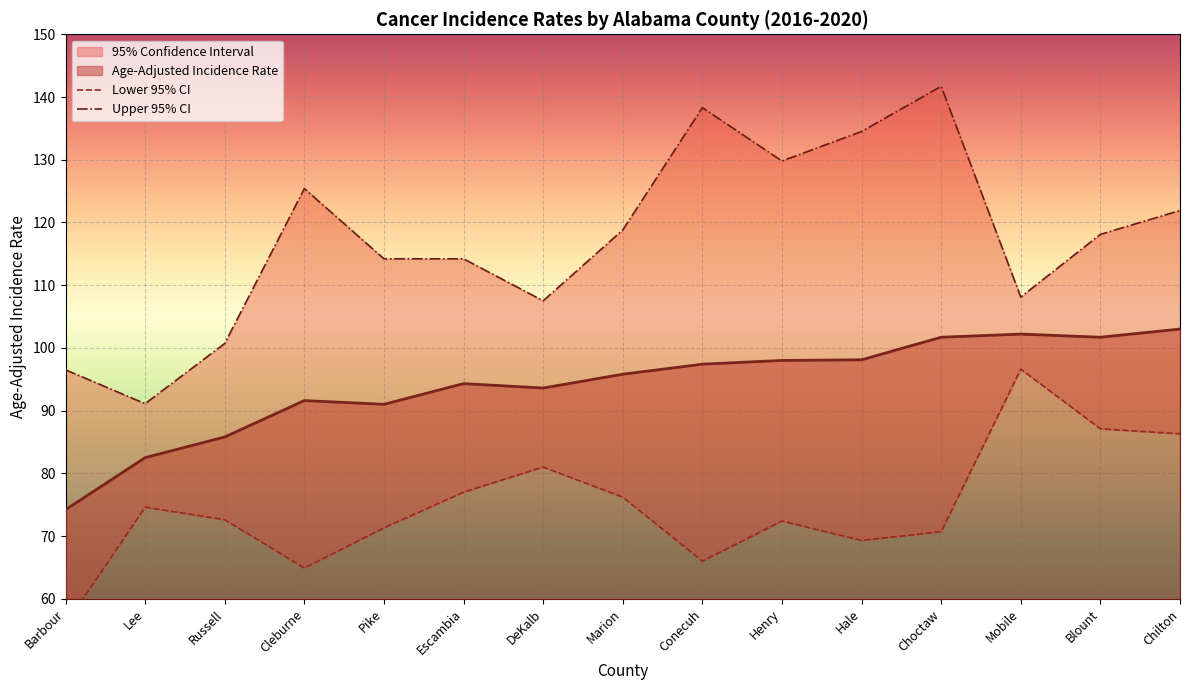

What is the approximate value of Age-Adjusted Incidence Rate at Blount?

101.7